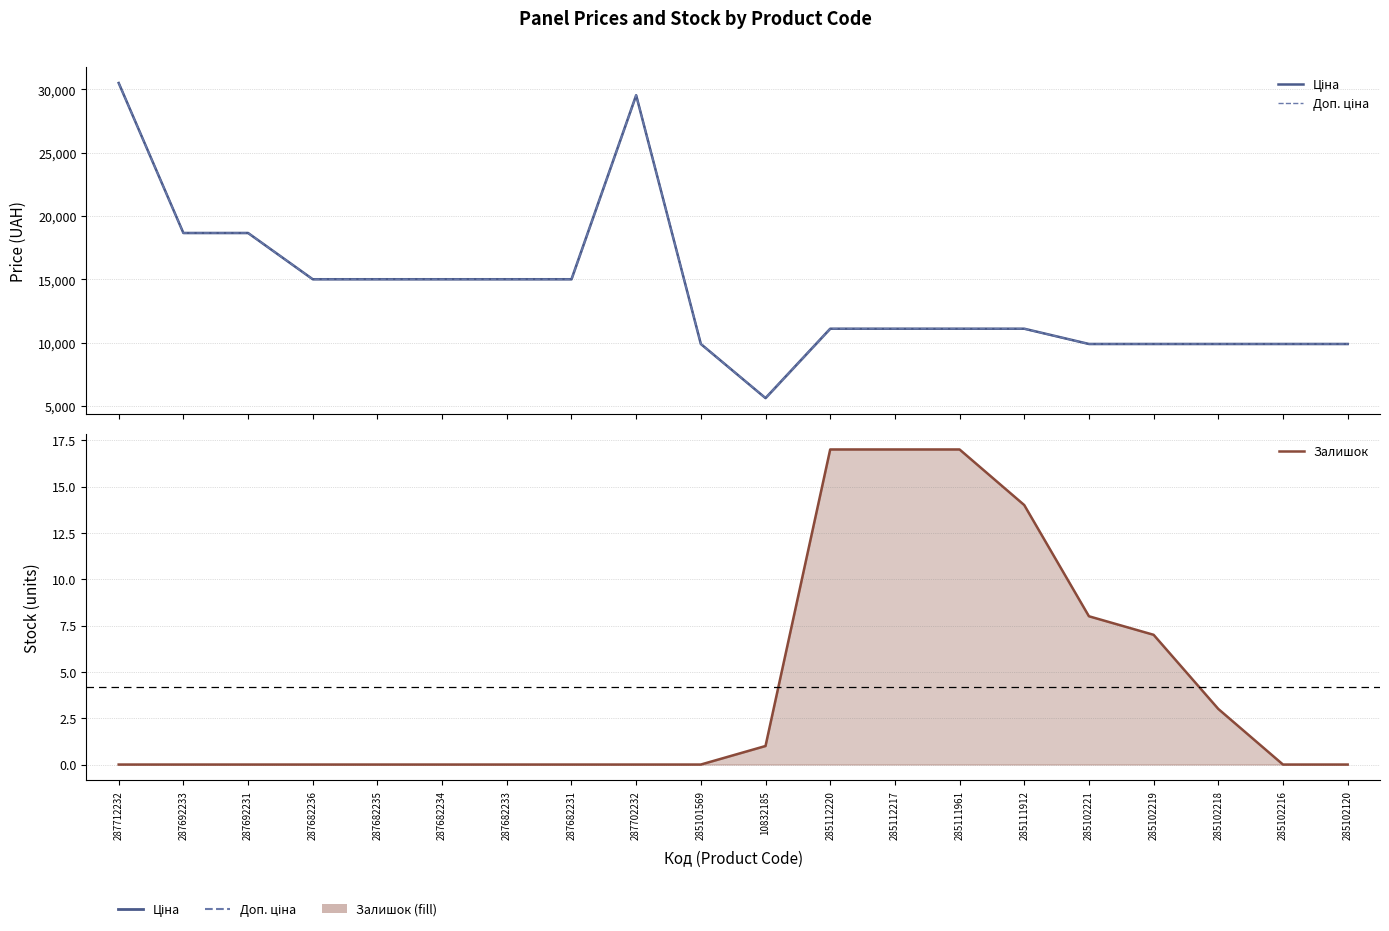

At which category does Доп. ціна reach its first local peak?

287702232